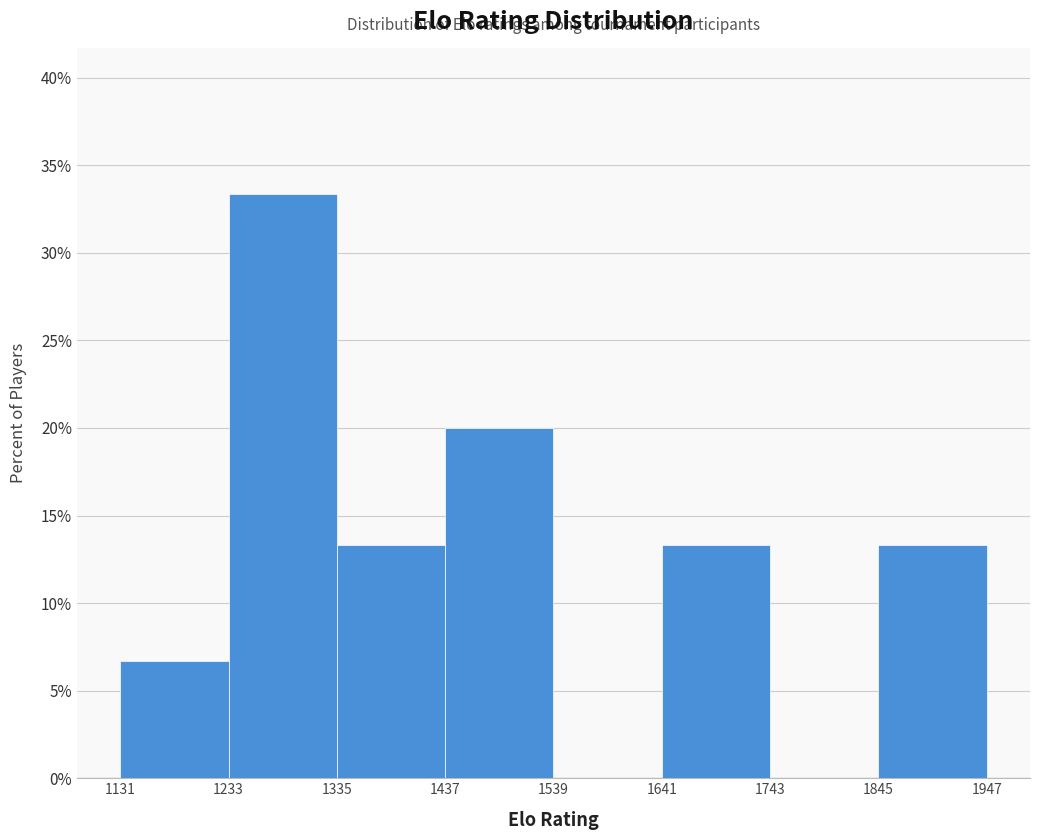

What is the height of the bar covering 1437 to 1539 on the x-axis? The values are not printed on the chart, so give them approximately, as read against the axis.

20.0